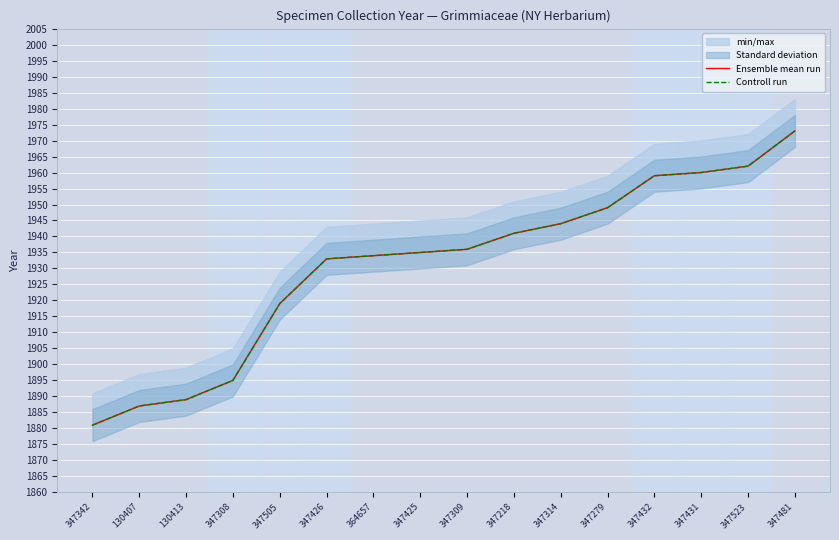

True or false: Ensemble mean run and Controll run cross at least once.

False